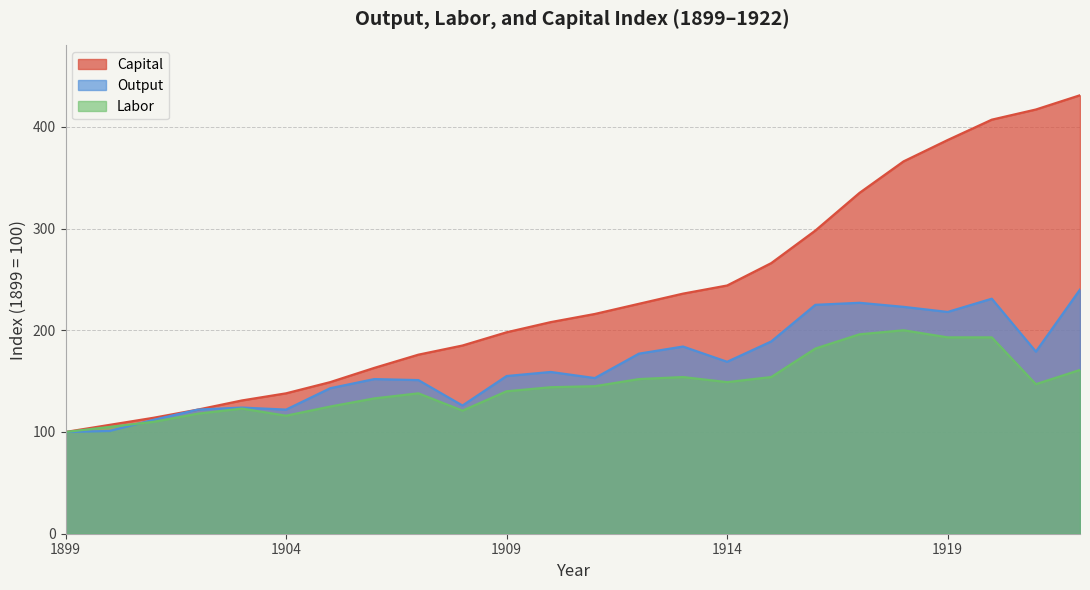

True or false: Capital and Output intersect in this chart.

False